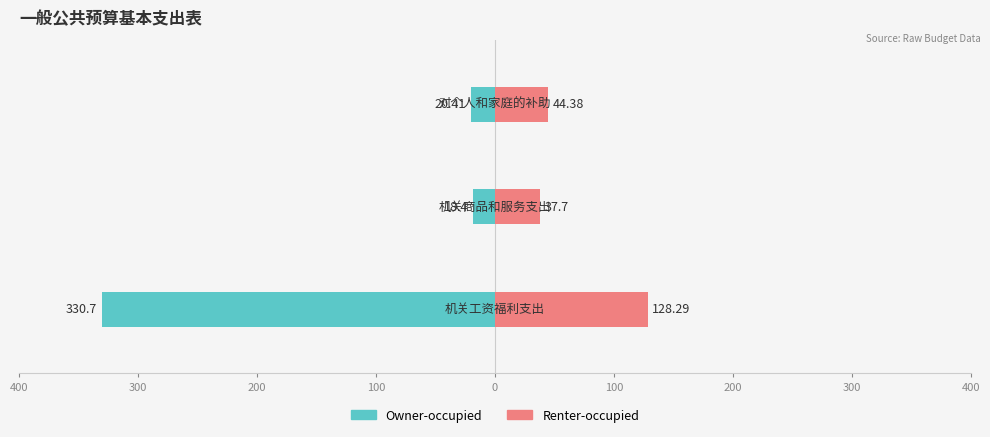

What are all the series names shown in the legend?

Owner-occupied, Renter-occupied